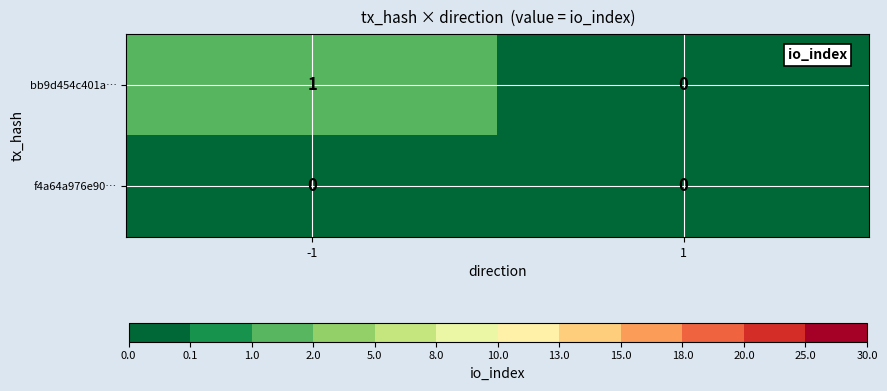

Rank the series by their average value, from highest to lowest.

bb9d454c401a…, f4a64a976e90…